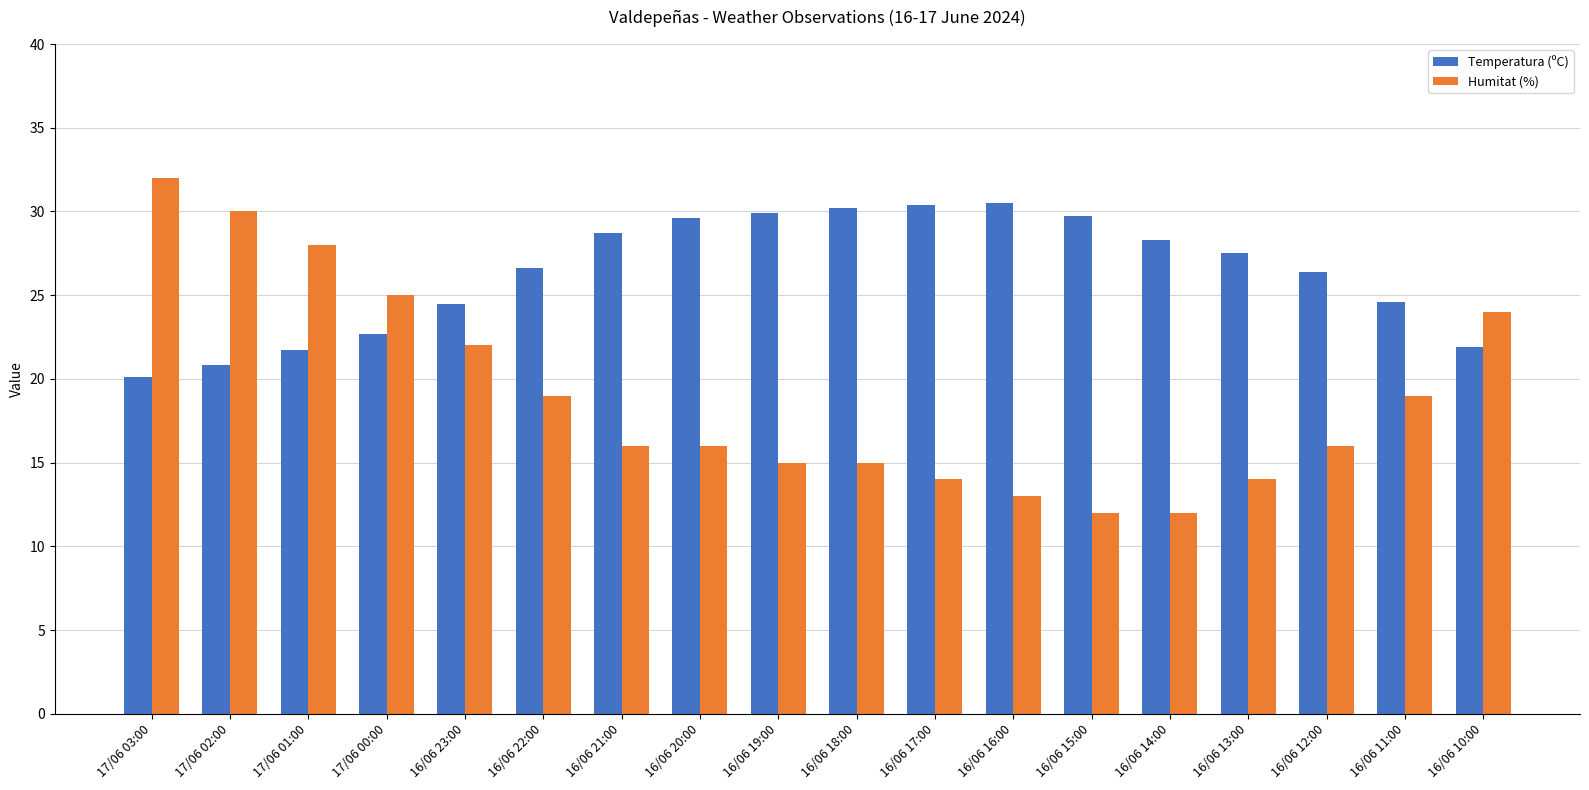

What is the greatest value displayed?

32.0